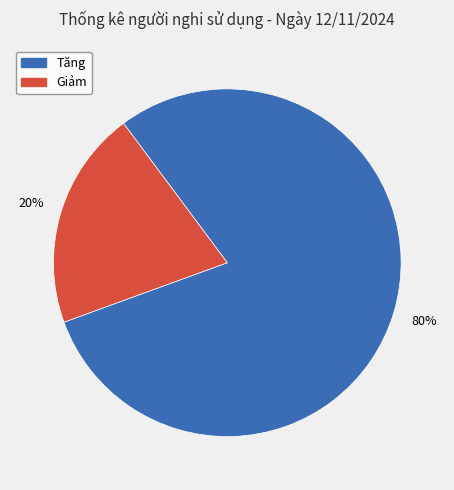

Is the sum of Giảm and Tăng greater than half?

Yes